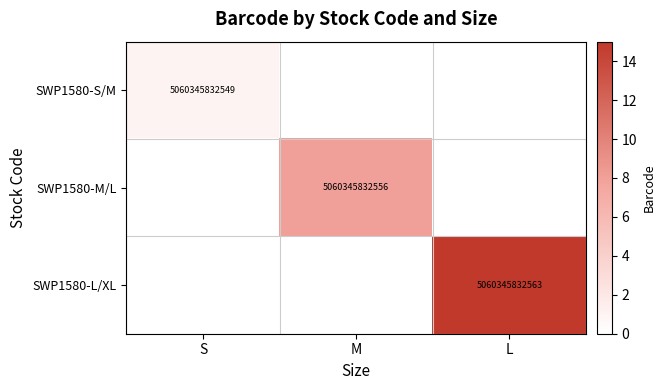

True or false: SWP1580-L/XL has a value of 5060345832563 at L.

True